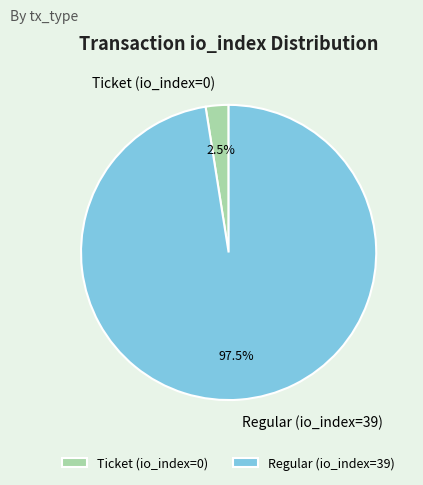

Which category has the smallest portion of the pie?

Ticket (io_index=0)